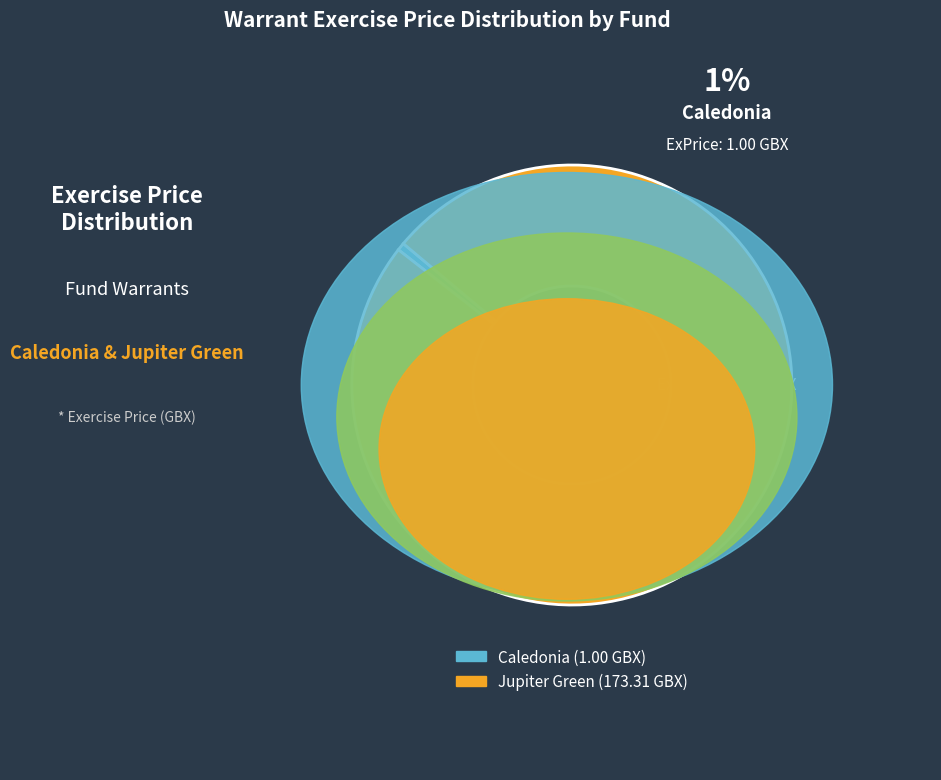

Which category has the smallest portion of the pie?

Caledonia